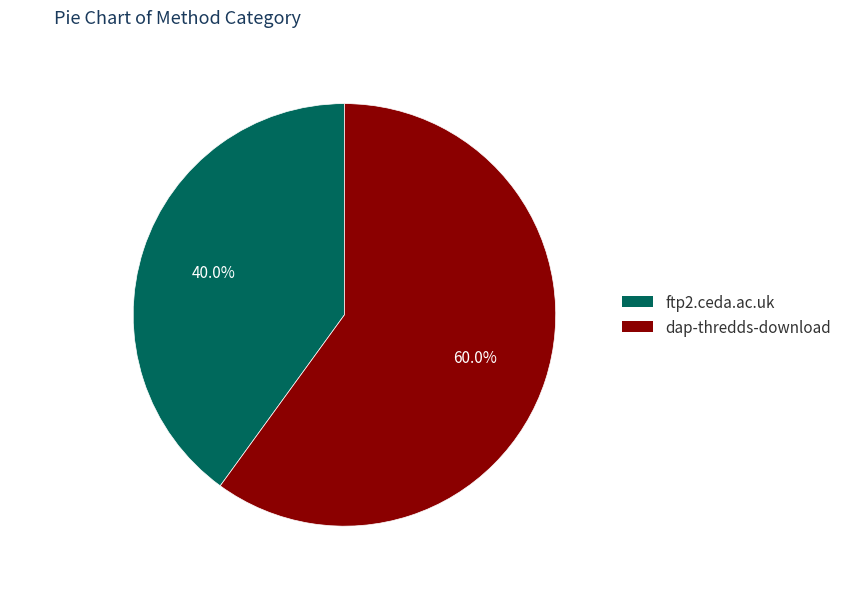

Between dap-thredds-download and ftp2.ceda.ac.uk, which is larger?

dap-thredds-download